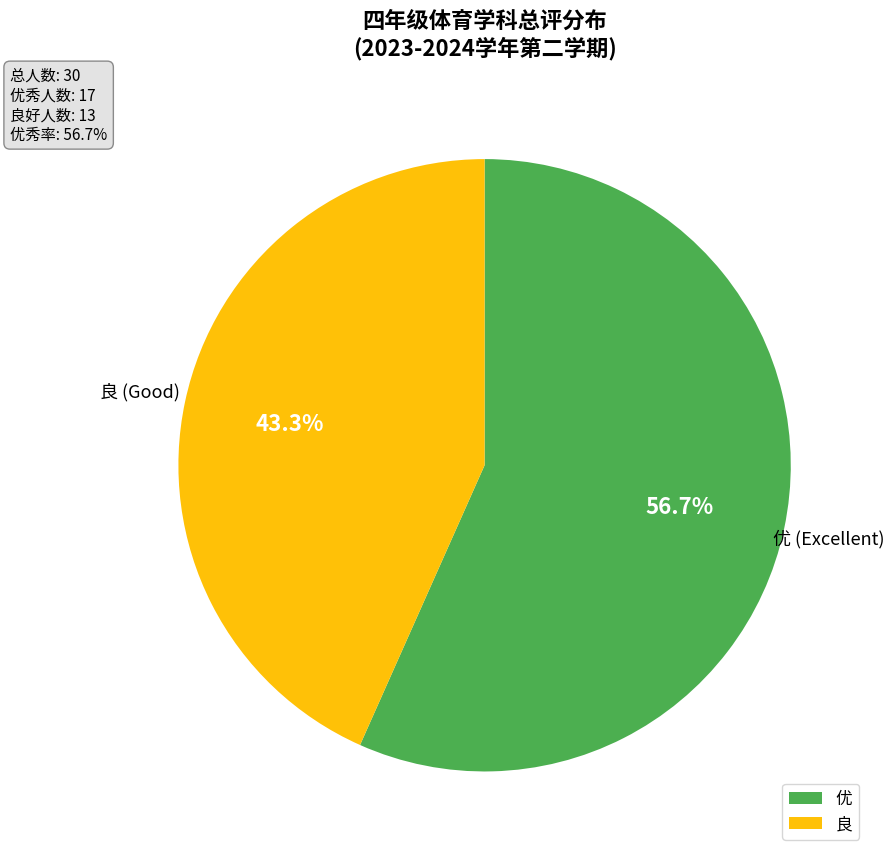

Count the number of slices in the pie.

2